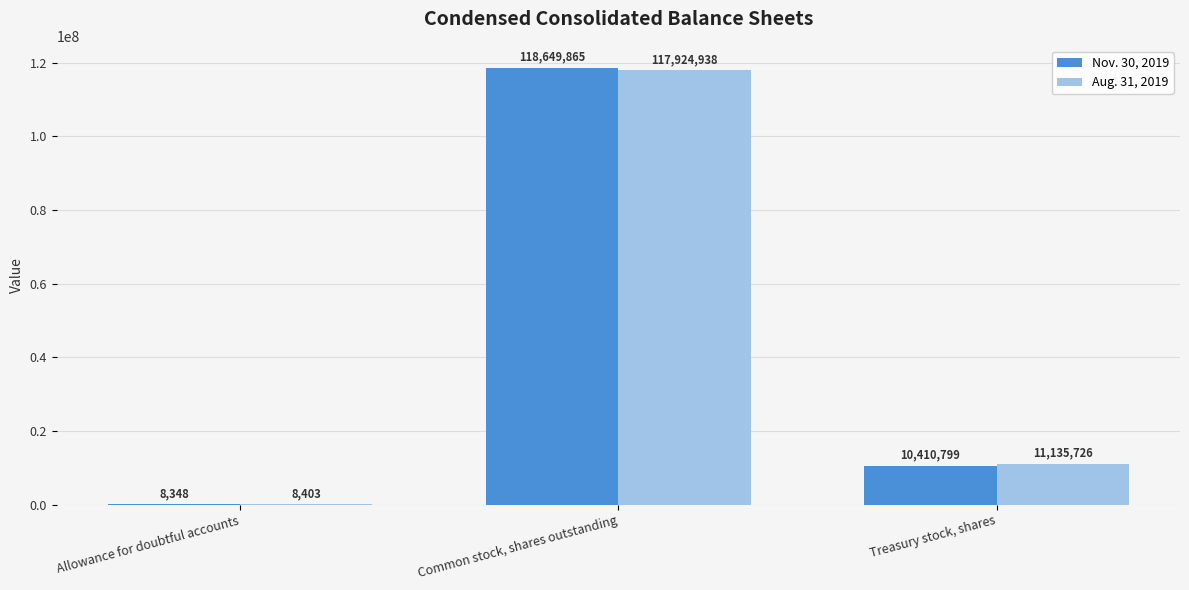

Where does the Aug. 31, 2019 series first go above 11135726?

Common stock, shares outstanding